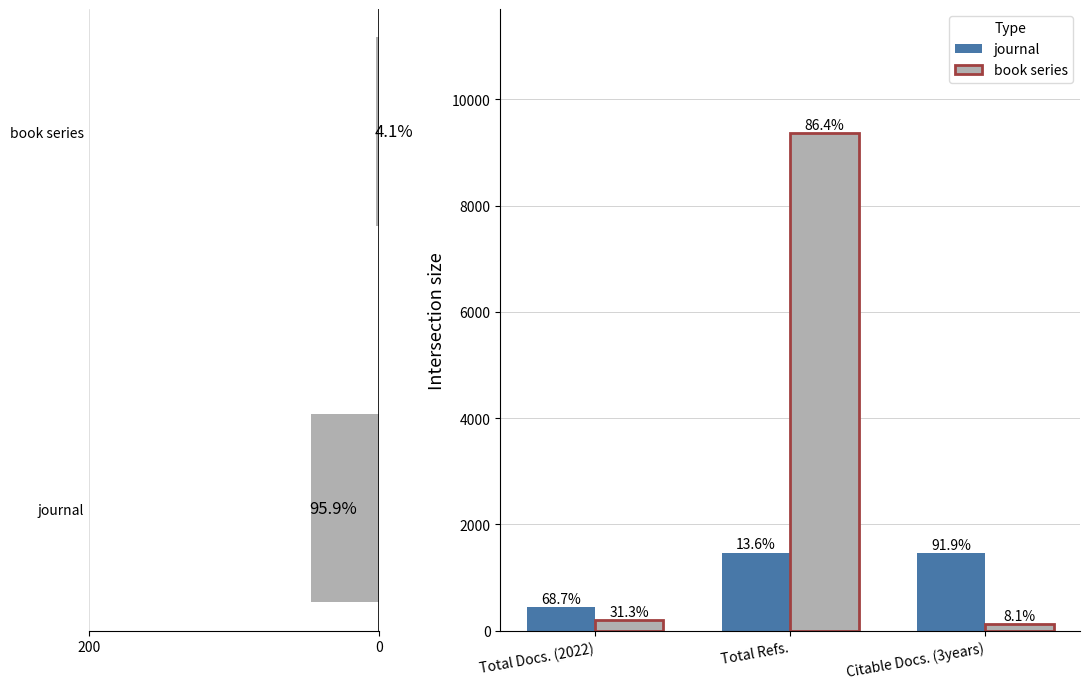

What value does the book series series have at 2?

128